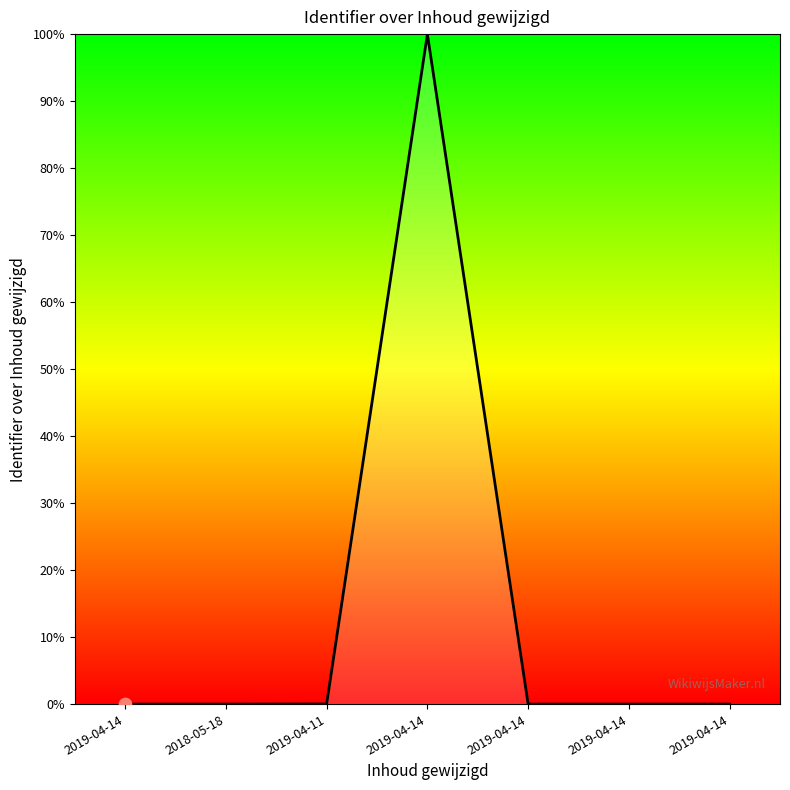

What is the change in value from 2019-04-14 to 2019-04-14?

+100.0